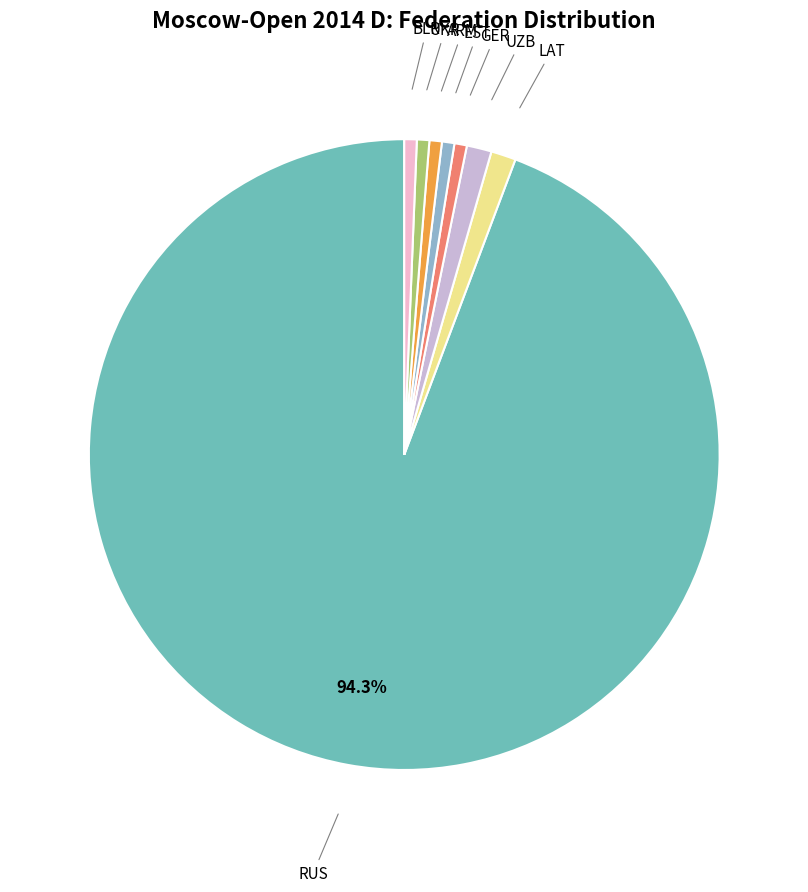

Does any single category account for the majority?

Yes